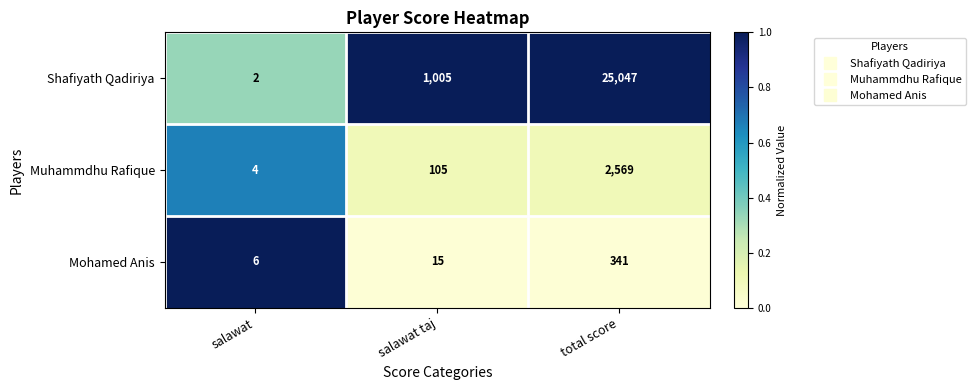

At which label is Mohamed Anis closest to 173?

salawat taj